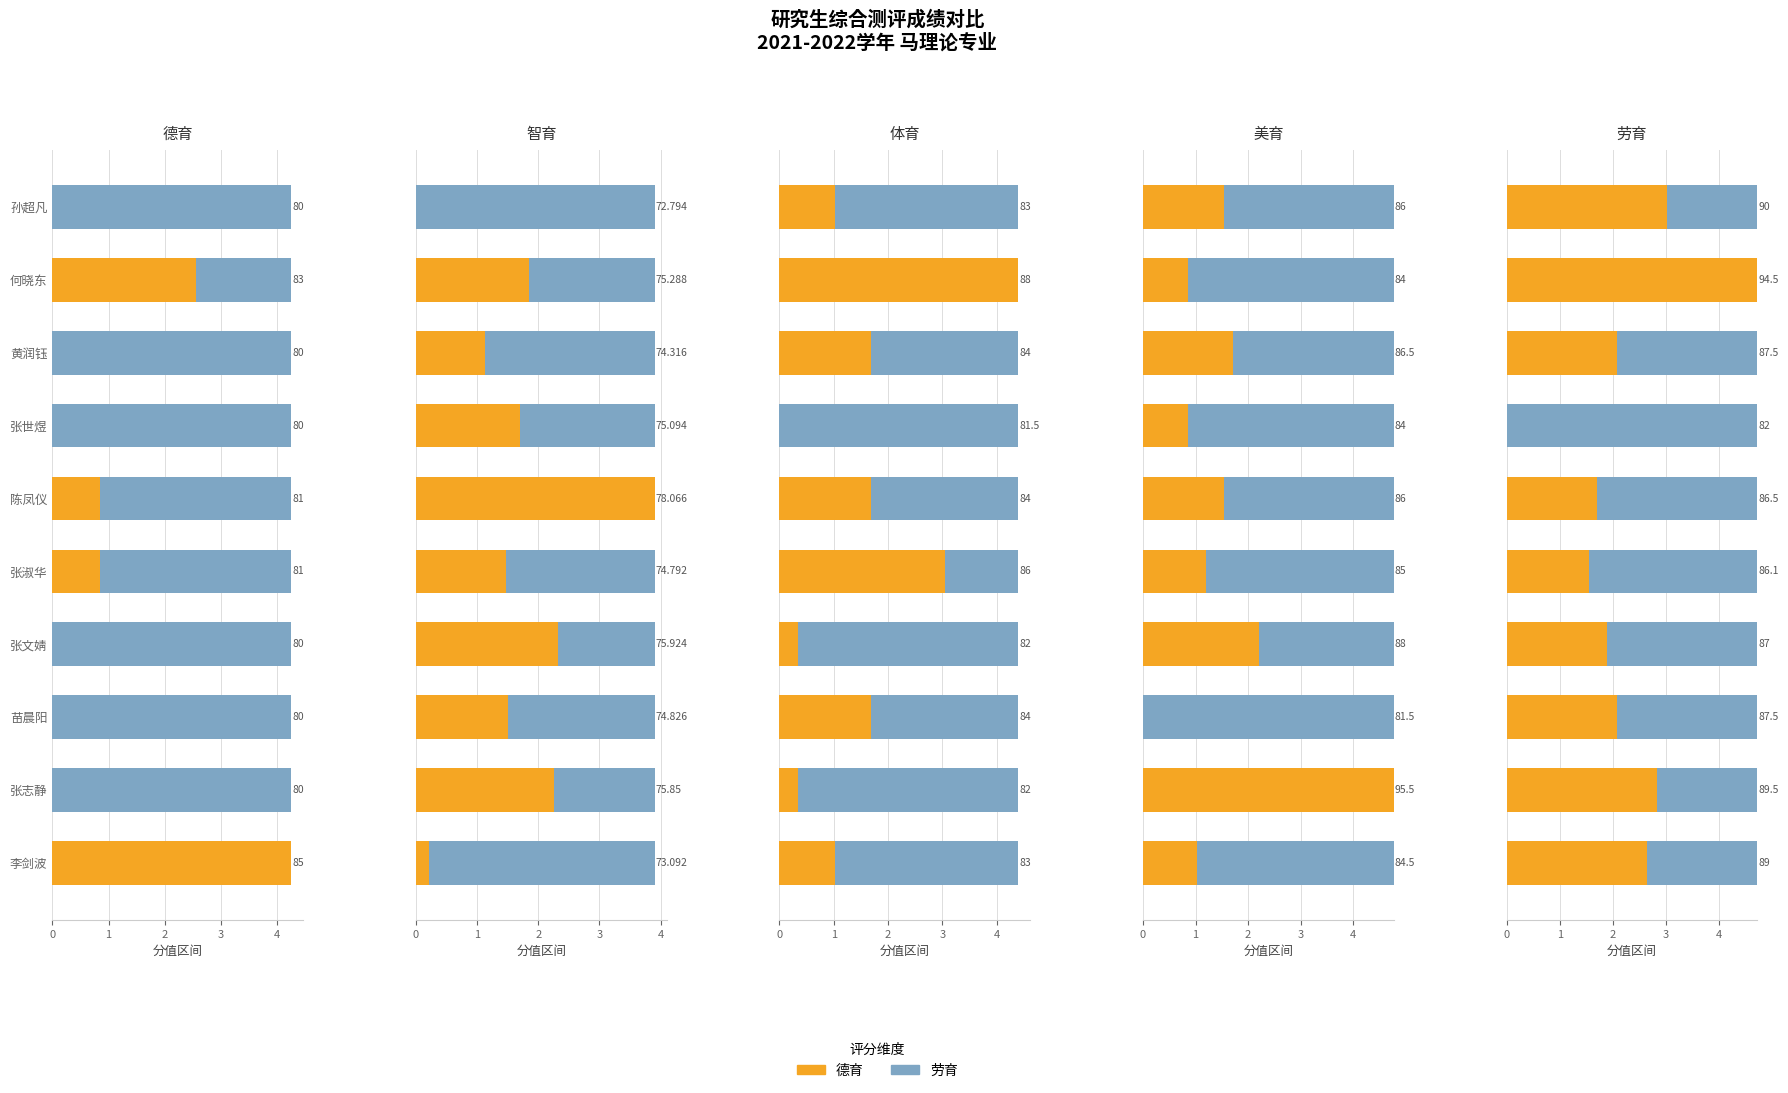

What is the spread (max minus min) of values at 张淑华?

1.6